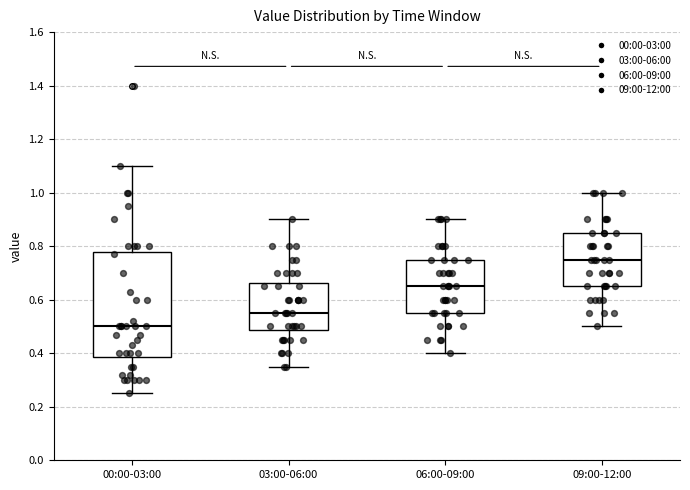

Where does the median line of the box for 06:00-09:00 sit on the y-axis? The values are not printed on the chart, so give them approximately, as read against the axis.

0.66